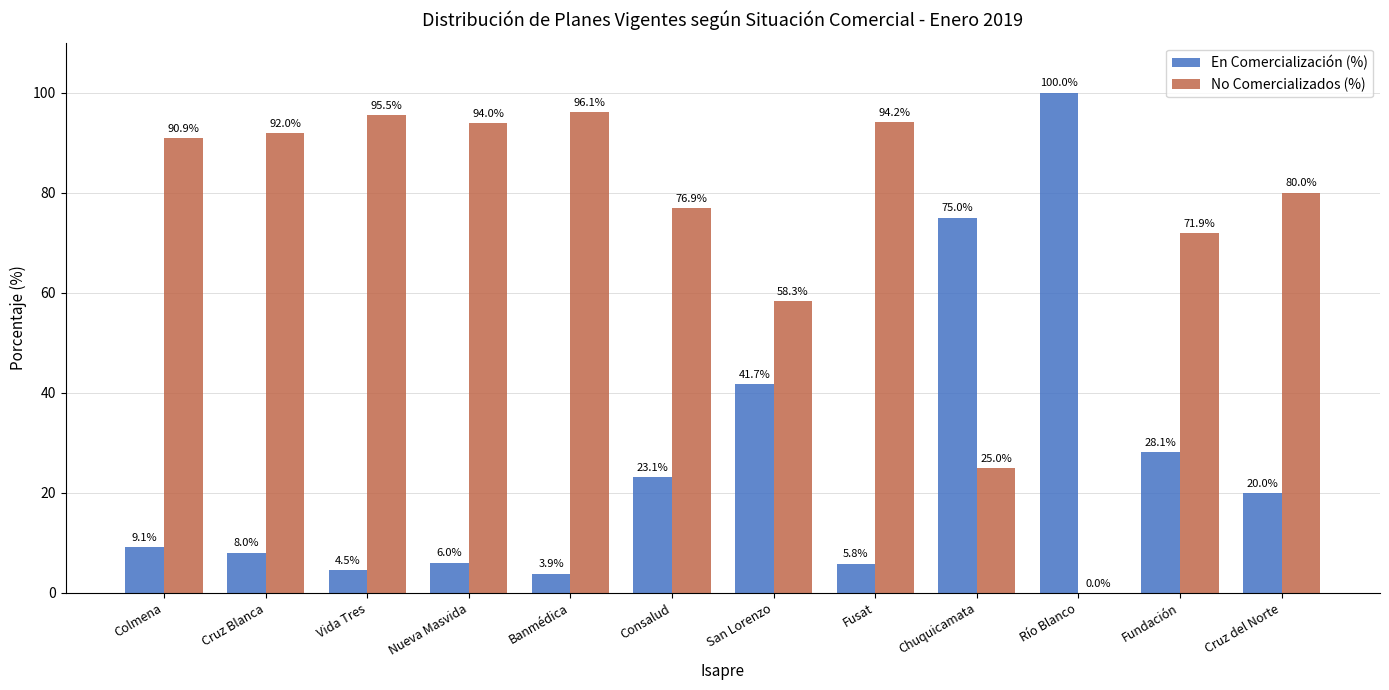

At which label is No Comercializados (%) closest to 48?

San Lorenzo